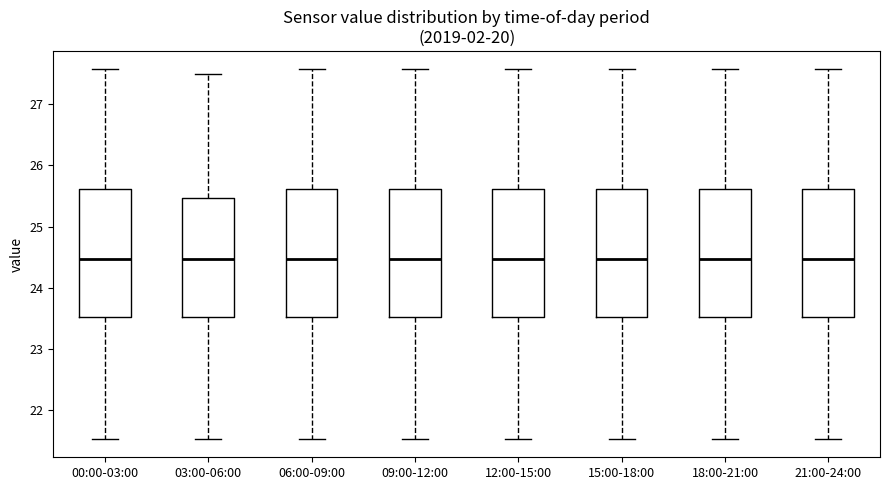

Where does the median line of the box for 09:00-12:00 sit on the y-axis? The values are not printed on the chart, so give them approximately, as read against the axis.

24.5